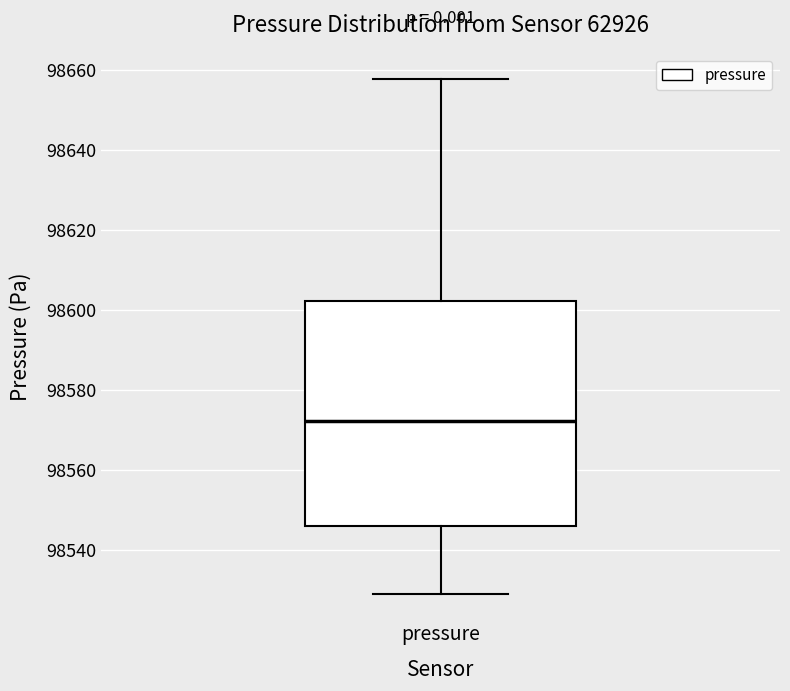

Where is the lower edge of the box for pressure on the y-axis? The values are not printed on the chart, so give them approximately, as read against the axis.

98546